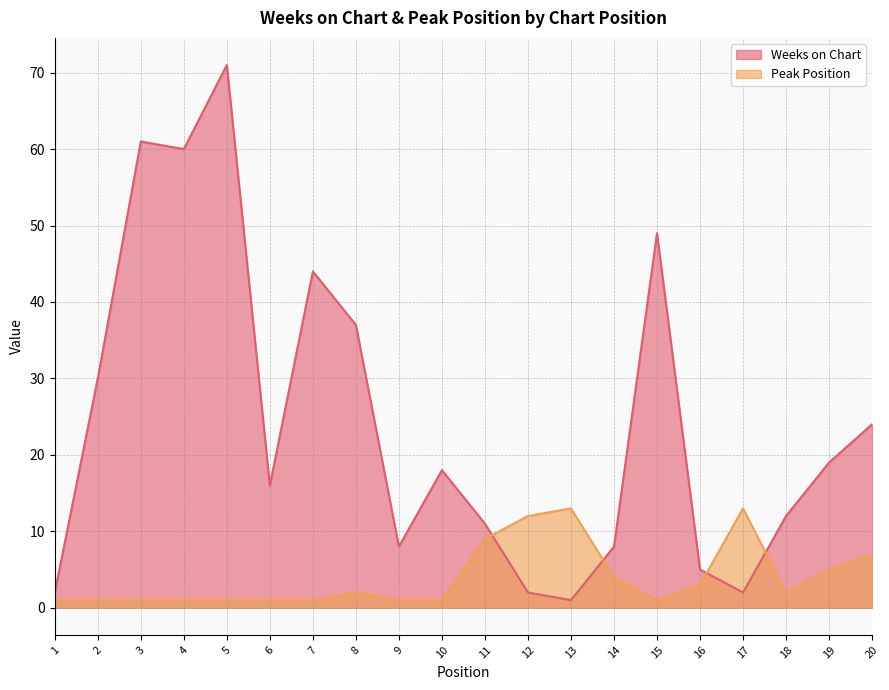

True or false: Weeks on Chart has more than 2 interior local peaks.

True